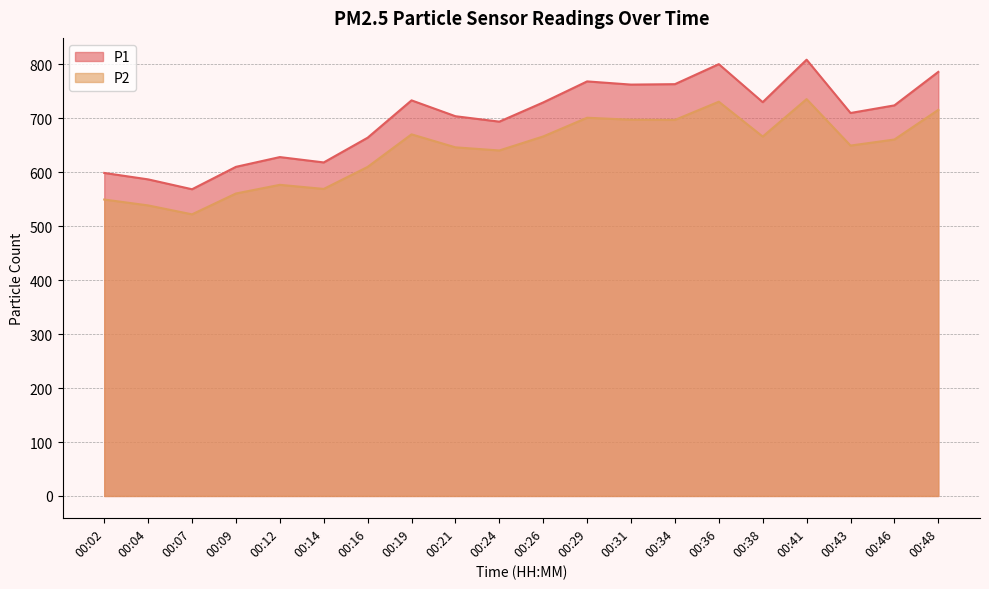

List the series in order of their peak value, highest first.

P1, P2